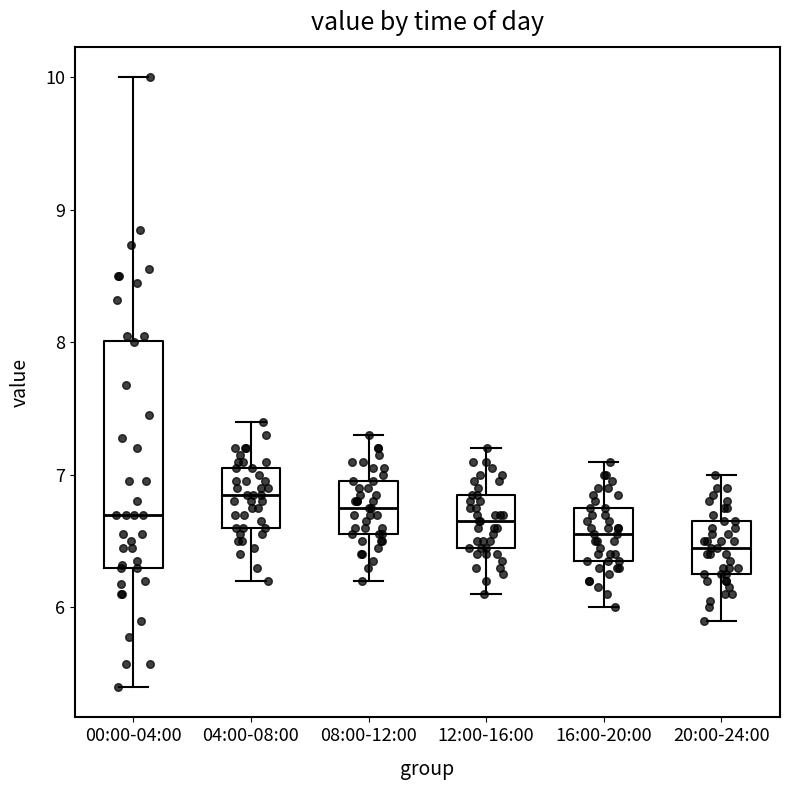

Where is the upper edge of the box for 16:00-20:00 on the y-axis? The values are not printed on the chart, so give them approximately, as read against the axis.

6.8